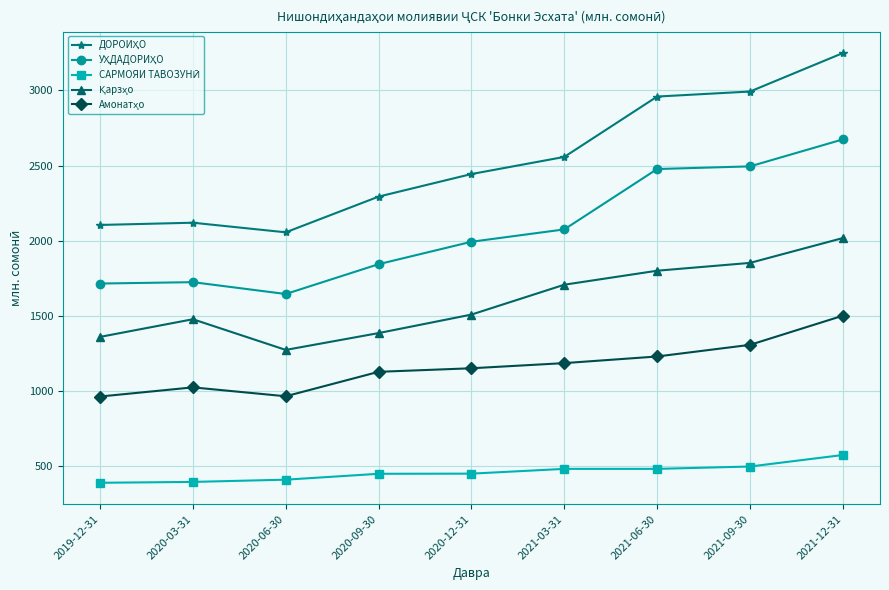

What position from the right is 2021-09-30?

2